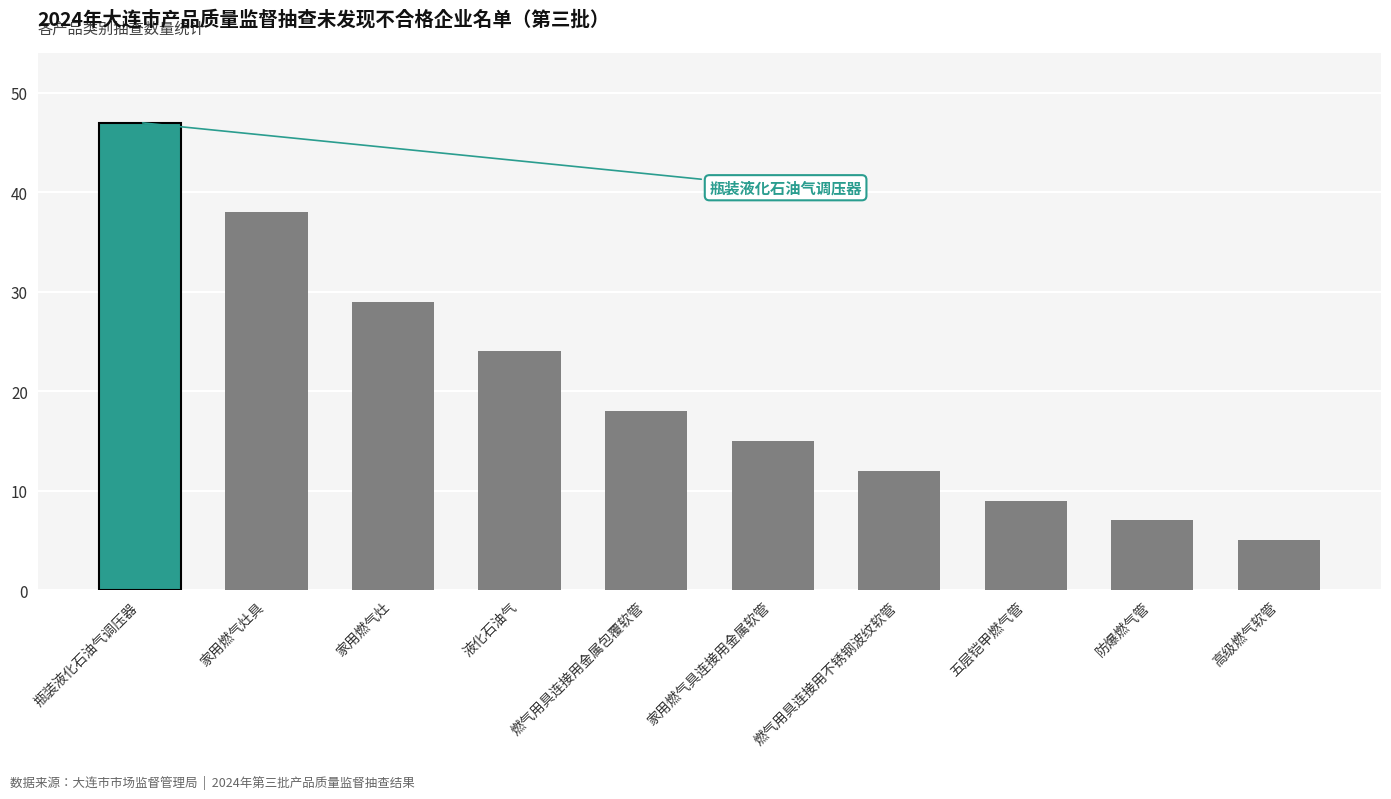

What is the difference between the second highest and minimum values?

33